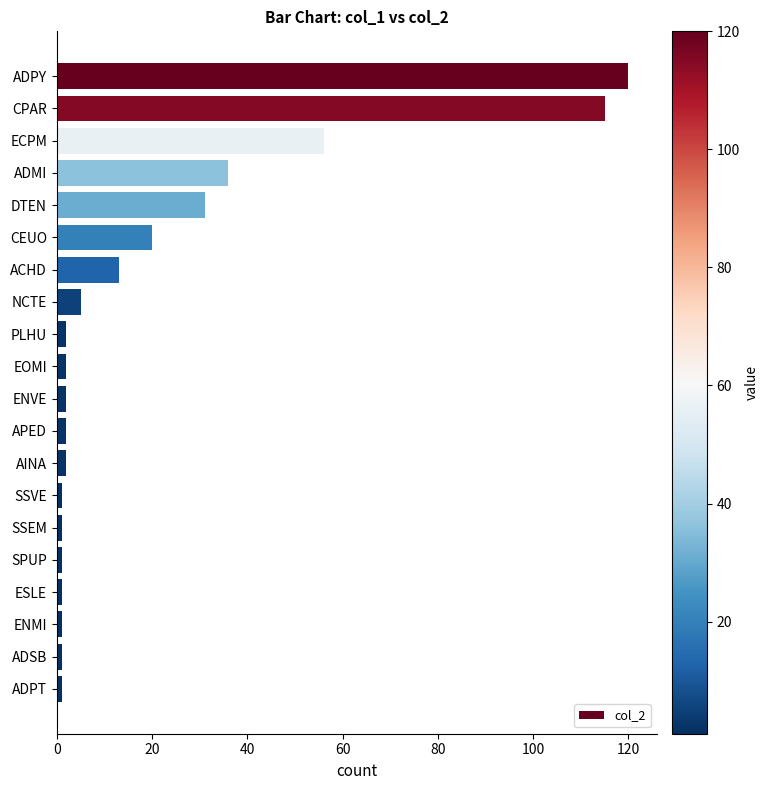

Are the bars grouped side by side (vs. stacked)?

No